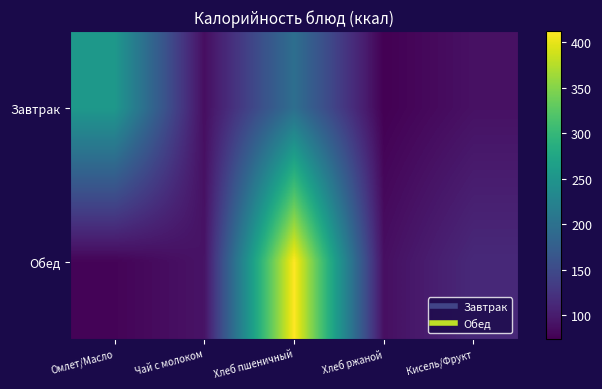

What is the greatest value displayed?

412.5